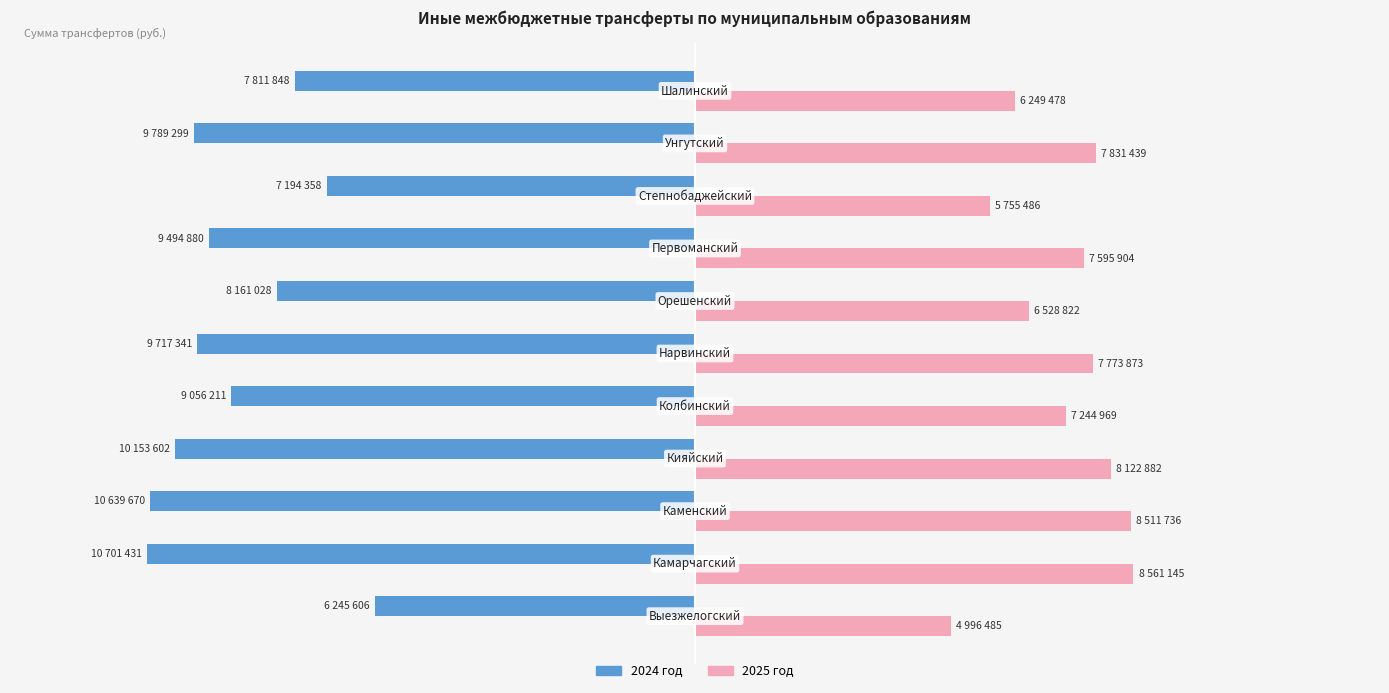

Reading left to right, transcribe all the data shown in this chart.

2024 год: 0=-6245606	1=-10701431	2=-10639670	3=-10153602	4=-9056211	5=-9717341	6=-8161028	7=-9494880	8=-7194358	9=-9789299	10=-7811848
2025 год: 0=4996485	1=8561145	2=8511736	3=8122882	4=7244969	5=7773873	6=6528822	7=7595904	8=5755486	9=7831439	10=6249478